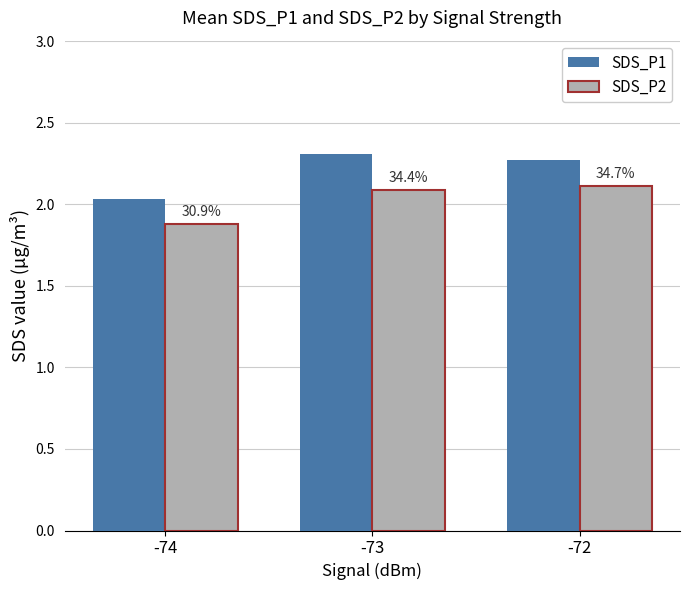

What is the difference between the highest and lowest values at -73?

0.2